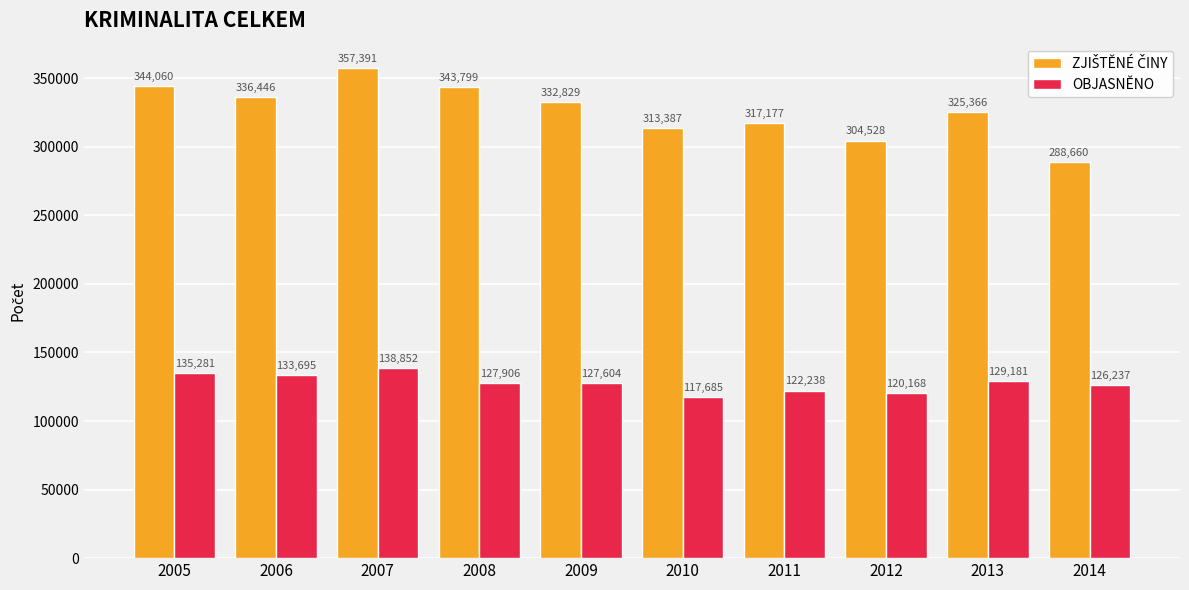

What is the maximum value shown in the chart?

357391